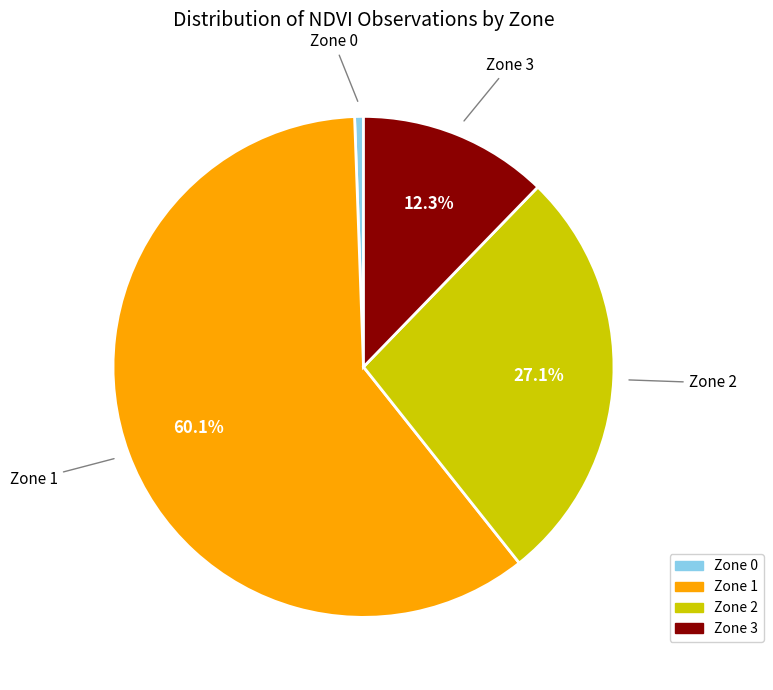

To the nearest percent, what portion does Zone 3 represent?

12%